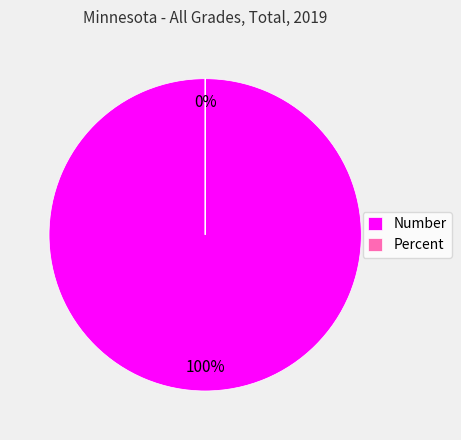

Is there any slice that represents more than half of the pie?

Yes